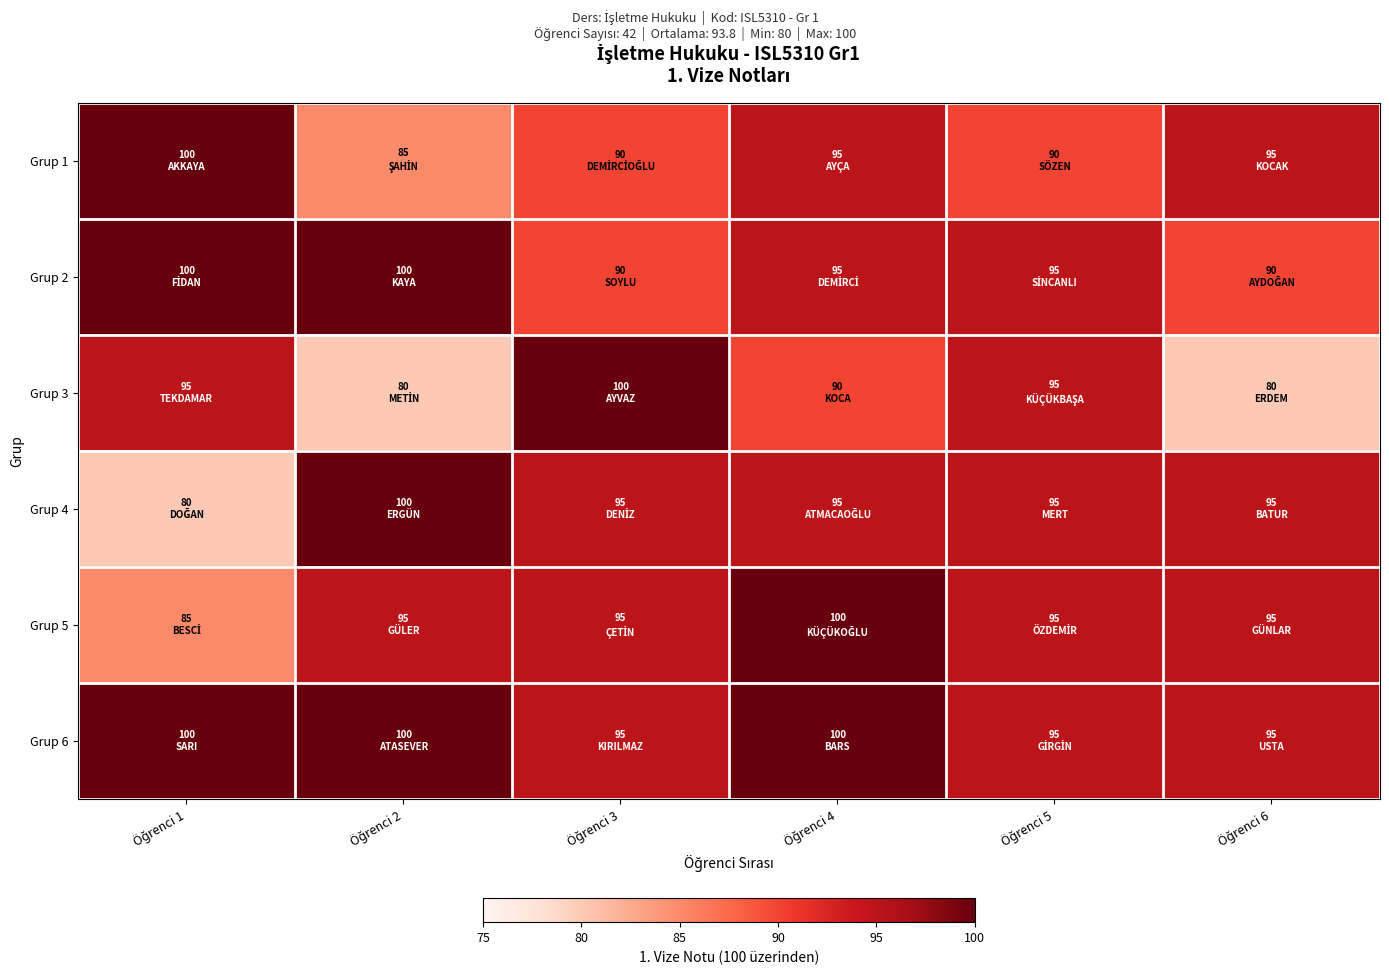

Between Öğrenci 4 and Öğrenci 1, which is larger?

Öğrenci 1